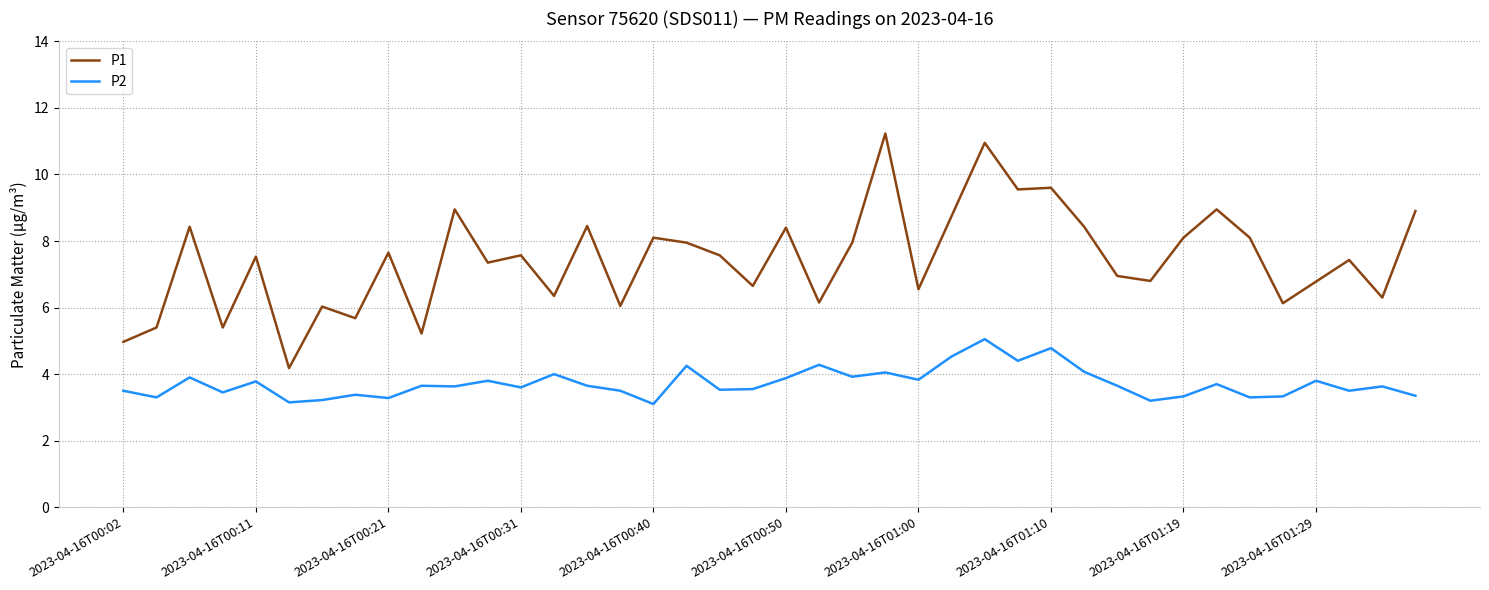

Count the number of data series in this chart.

2